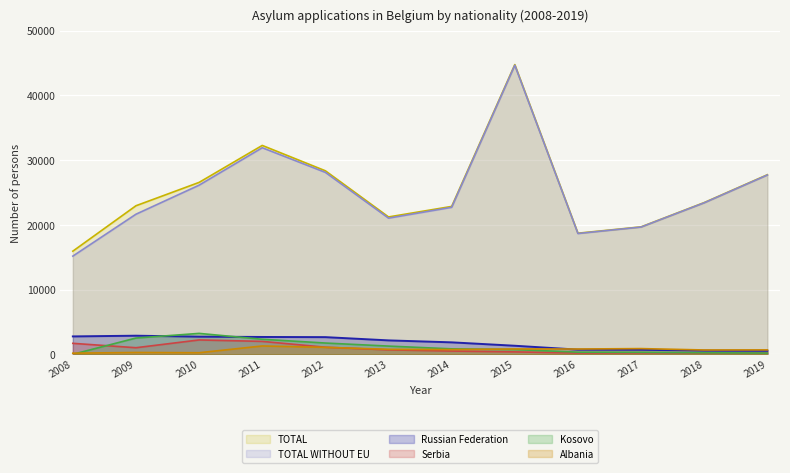

How many series are shown in this chart?

6